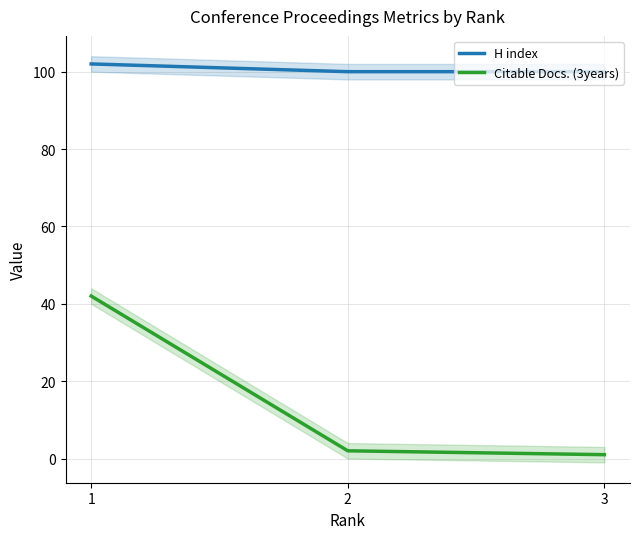

At which label does Citable Docs. (3years) first exceed 2?

1